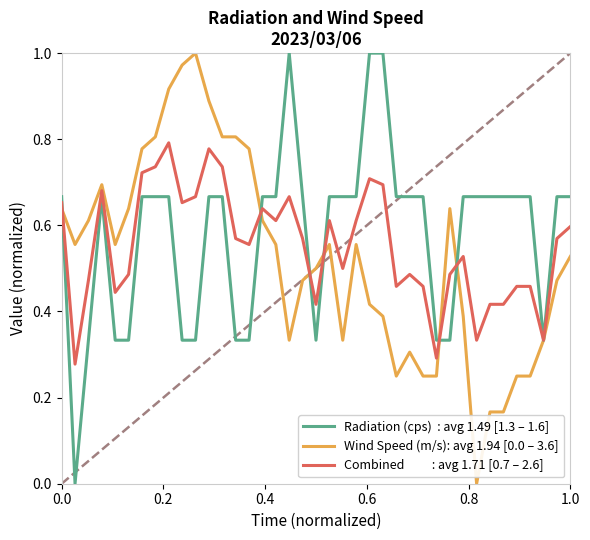

Does the chart have visible grid lines?

No